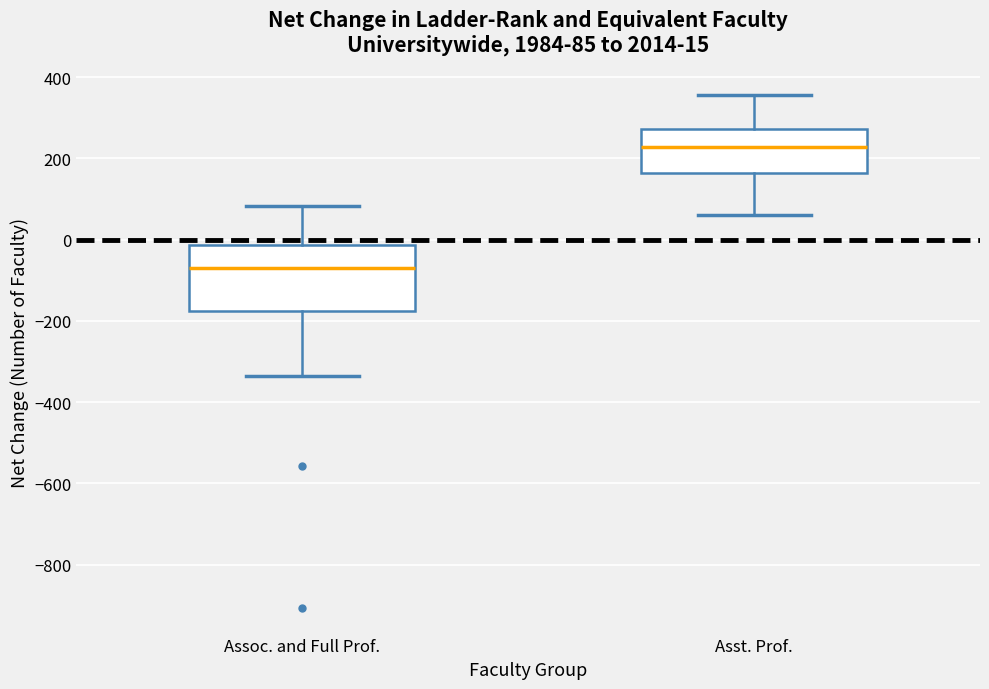

Which box is the tallest, from its lower edge to its upper edge?

Assoc. and Full Prof.